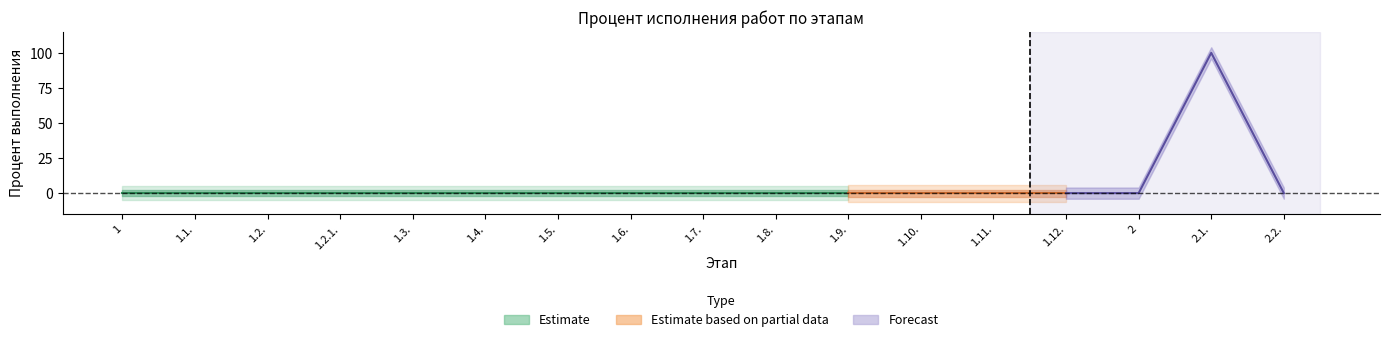

Does the chart display data point markers on the line(s)?

No